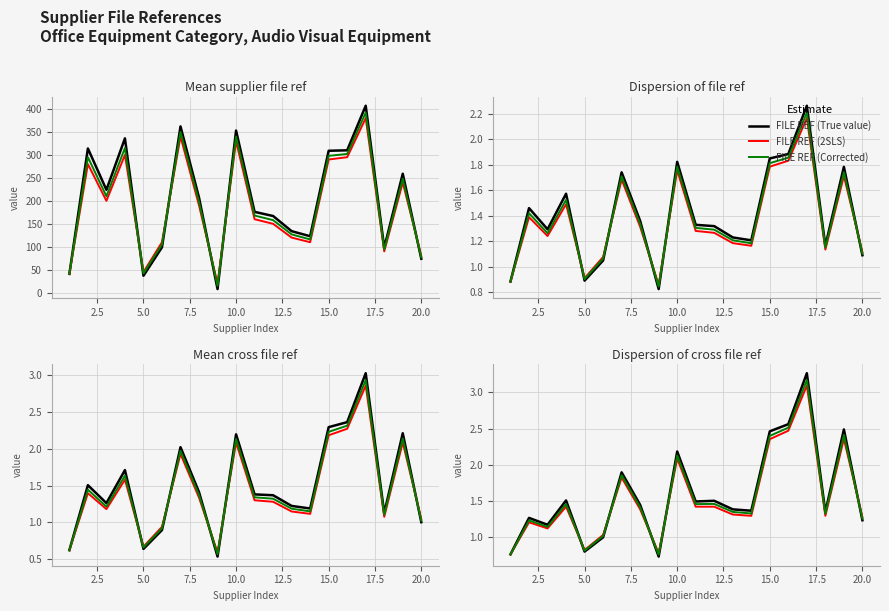

How many values in the FILE REF (True value) series are below 1?

4